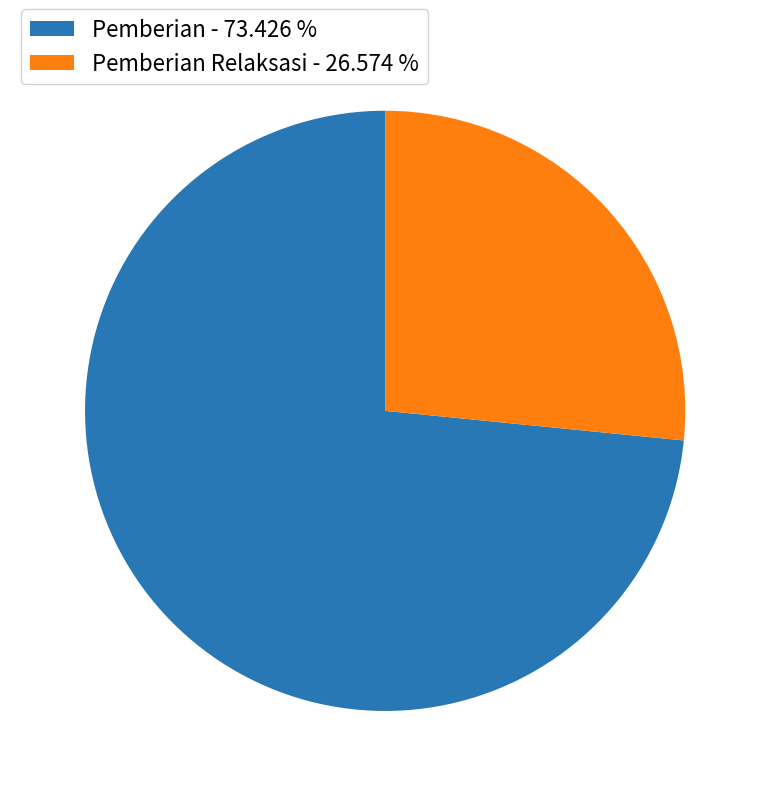

Rank the categories by value from lowest to highest.

Pemberian Relaksasi - 26.574 %, Pemberian - 73.426 %